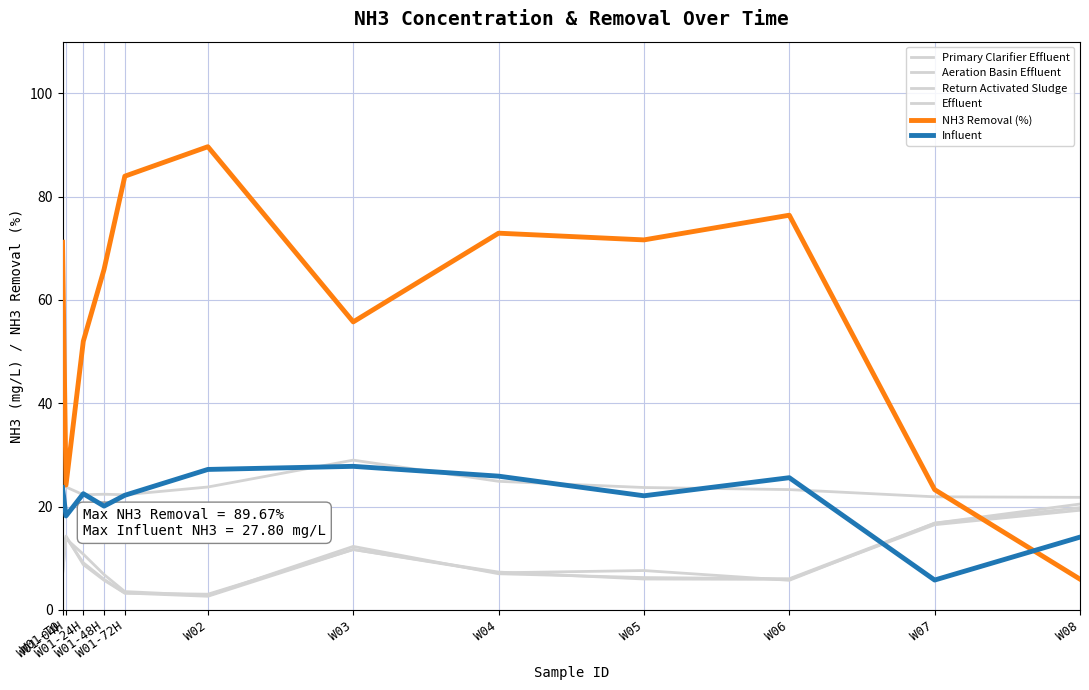

How many lines are shown in the chart?

6